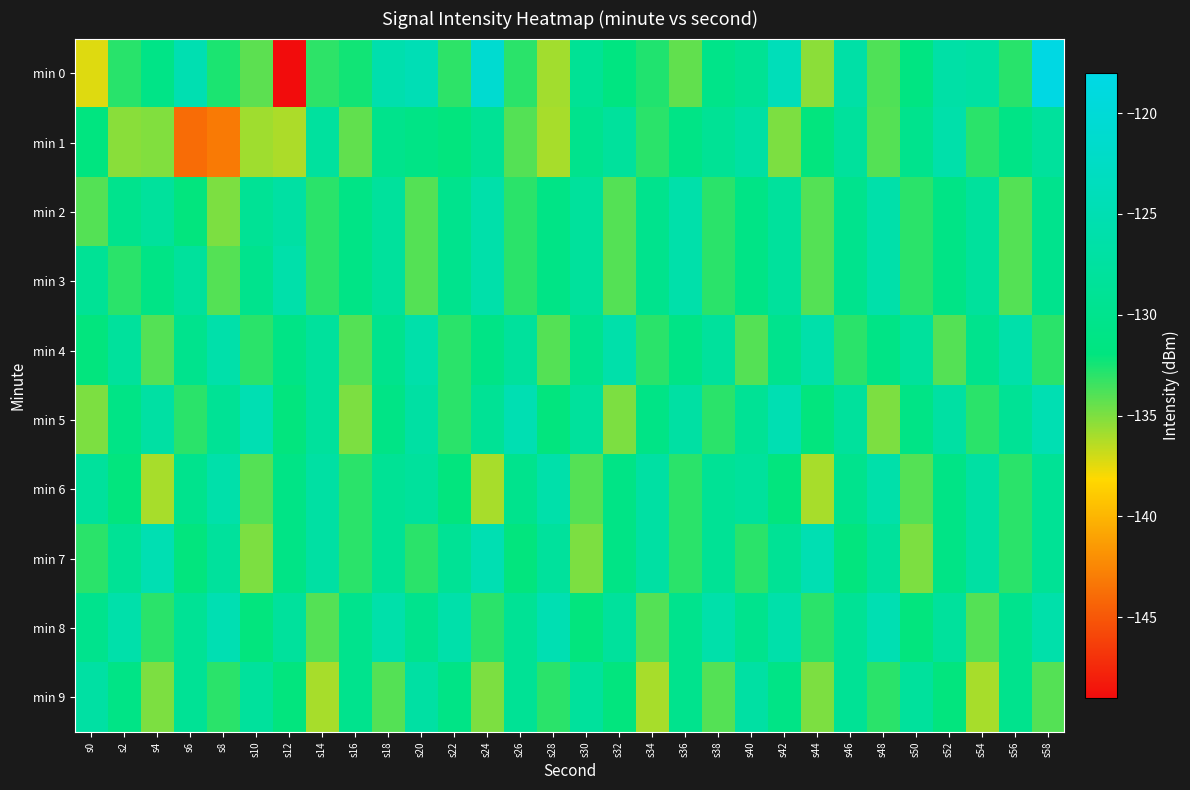

Reading left to right, what are all the values shown in this chart?

min 0: s0=-137.3	s2=-132.9	s4=-130.9	s6=-125.1	s8=-132.6	s10=-134.2	s12=-149.3	s14=-133.0	s16=-132.4	s18=-125.7	s20=-124.6	s22=-133.0	s24=-120.9	s26=-133.0	s28=-135.9	s30=-129.0	s32=-131.7	s34=-132.8	s36=-134.3	s38=-130.6	s40=-129.1	s42=-124.1	s44=-135.4	s46=-126.6	s48=-133.9	s50=-131.6	s52=-126.6	s54=-127.2	s56=-132.9	s58=-118.3
min 1: s0=-131.8	s2=-135.3	s4=-135.1	s6=-143.9	s8=-143.2	s10=-135.9	s12=-136.2	s14=-127.8	s16=-134.3	s18=-130.2	s20=-131.0	s22=-132.0	s24=-129.0	s26=-134.0	s28=-136.0	s30=-130.0	s32=-128.0	s34=-133.0	s36=-131.0	s38=-129.0	s40=-127.0	s42=-135.0	s44=-132.0	s46=-128.0	s48=-134.0	s50=-130.0	s52=-126.0	s54=-133.0	s56=-131.0	s58=-128.0
min 2: s0=-134.0	s2=-130.0	s4=-128.0	s6=-132.0	s8=-135.0	s10=-129.0	s12=-127.0	s14=-133.0	s16=-131.0	s18=-128.0	s20=-134.0	s22=-130.0	s24=-126.0	s26=-133.0	s28=-131.0	s30=-128.0	s32=-134.0	s34=-130.0	s36=-126.0	s38=-133.0	s40=-131.0	s42=-128.0	s44=-134.0	s46=-130.0	s48=-126.0	s50=-133.0	s52=-131.0	s54=-128.0	s56=-134.0	s58=-130.0
min 3: s0=-129.0	s2=-133.0	s4=-131.0	s6=-128.0	s8=-134.0	s10=-130.0	s12=-126.0	s14=-133.0	s16=-131.0	s18=-128.0	s20=-134.0	s22=-130.0	s24=-126.0	s26=-133.0	s28=-131.0	s30=-128.0	s32=-134.0	s34=-130.0	s36=-126.0	s38=-133.0	s40=-131.0	s42=-128.0	s44=-134.0	s46=-130.0	s48=-126.0	s50=-133.0	s52=-131.0	s54=-128.0	s56=-134.0	s58=-130.0
min 4: s0=-132.0	s2=-128.0	s4=-134.0	s6=-130.0	s8=-126.0	s10=-133.0	s12=-131.0	s14=-128.0	s16=-134.0	s18=-130.0	s20=-126.0	s22=-133.0	s24=-131.0	s26=-128.0	s28=-134.0	s30=-130.0	s32=-126.0	s34=-133.0	s36=-131.0	s38=-128.0	s40=-134.0	s42=-130.0	s44=-126.0	s46=-133.0	s48=-131.0	s50=-128.0	s52=-134.0	s54=-130.0	s56=-126.0	s58=-133.0
min 5: s0=-135.0	s2=-131.0	s4=-127.0	s6=-133.0	s8=-129.0	s10=-125.0	s12=-132.0	s14=-128.0	s16=-135.0	s18=-131.0	s20=-127.0	s22=-133.0	s24=-129.0	s26=-125.0	s28=-132.0	s30=-128.0	s32=-135.0	s34=-131.0	s36=-127.0	s38=-133.0	s40=-129.0	s42=-125.0	s44=-132.0	s46=-128.0	s48=-135.0	s50=-131.0	s52=-127.0	s54=-133.0	s56=-129.0	s58=-125.0
min 6: s0=-128.0	s2=-132.0	s4=-136.0	s6=-130.0	s8=-126.0	s10=-134.0	s12=-131.0	s14=-127.0	s16=-133.0	s18=-129.0	s20=-128.0	s22=-132.0	s24=-136.0	s26=-130.0	s28=-126.0	s30=-134.0	s32=-131.0	s34=-127.0	s36=-133.0	s38=-129.0	s40=-128.0	s42=-132.0	s44=-136.0	s46=-130.0	s48=-126.0	s50=-134.0	s52=-131.0	s54=-127.0	s56=-133.0	s58=-129.0
min 7: s0=-133.0	s2=-129.0	s4=-125.0	s6=-132.0	s8=-128.0	s10=-135.0	s12=-131.0	s14=-127.0	s16=-133.0	s18=-129.0	s20=-133.0	s22=-129.0	s24=-125.0	s26=-132.0	s28=-128.0	s30=-135.0	s32=-131.0	s34=-127.0	s36=-133.0	s38=-129.0	s40=-133.0	s42=-129.0	s44=-125.0	s46=-132.0	s48=-128.0	s50=-135.0	s52=-131.0	s54=-127.0	s56=-133.0	s58=-129.0
min 8: s0=-130.0	s2=-126.0	s4=-133.0	s6=-129.0	s8=-125.0	s10=-132.0	s12=-128.0	s14=-134.0	s16=-130.0	s18=-126.0	s20=-130.0	s22=-126.0	s24=-133.0	s26=-129.0	s28=-125.0	s30=-132.0	s32=-128.0	s34=-134.0	s36=-130.0	s38=-126.0	s40=-130.0	s42=-126.0	s44=-133.0	s46=-129.0	s48=-125.0	s50=-132.0	s52=-128.0	s54=-134.0	s56=-130.0	s58=-126.0
min 9: s0=-127.0	s2=-131.0	s4=-135.0	s6=-129.0	s8=-133.0	s10=-128.0	s12=-132.0	s14=-136.0	s16=-130.0	s18=-134.0	s20=-127.0	s22=-131.0	s24=-135.0	s26=-129.0	s28=-133.0	s30=-128.0	s32=-132.0	s34=-136.0	s36=-130.0	s38=-134.0	s40=-127.0	s42=-131.0	s44=-135.0	s46=-129.0	s48=-133.0	s50=-128.0	s52=-132.0	s54=-136.0	s56=-130.0	s58=-134.0